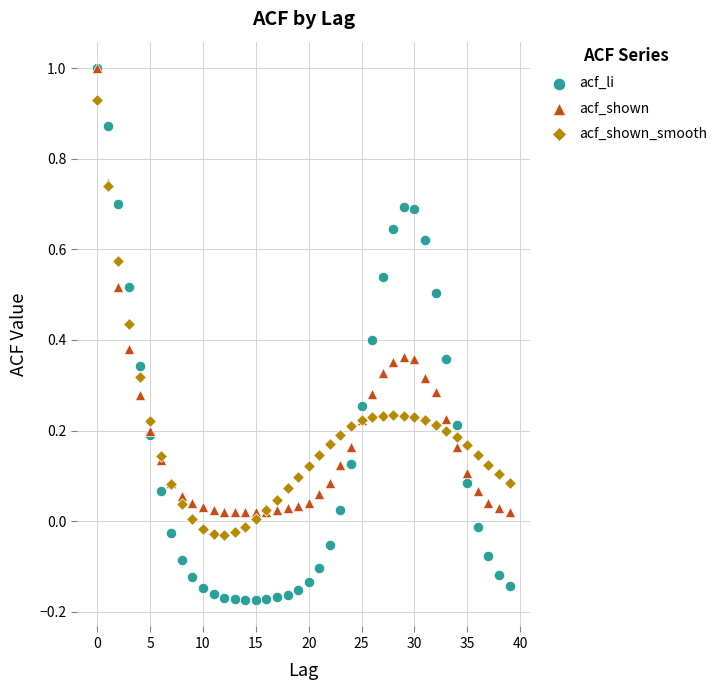

What are all the series names shown in the legend?

acf_li, acf_shown, acf_shown_smooth